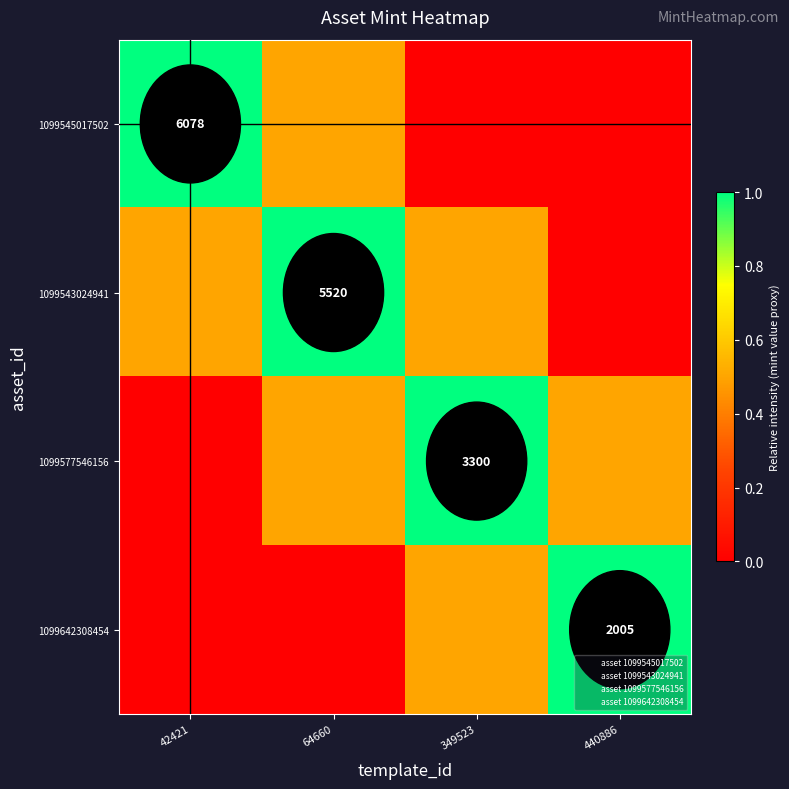

Between 440886 and 349523, which is larger?

440886